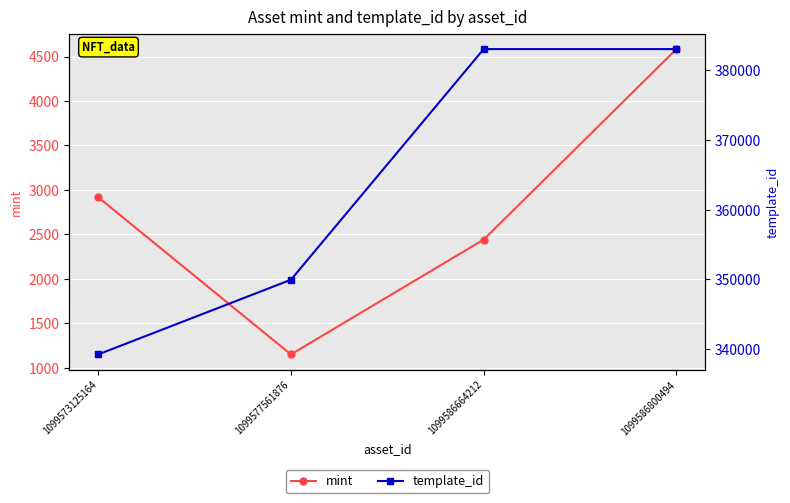

What value does the mint series have at 1099586664212?

2442